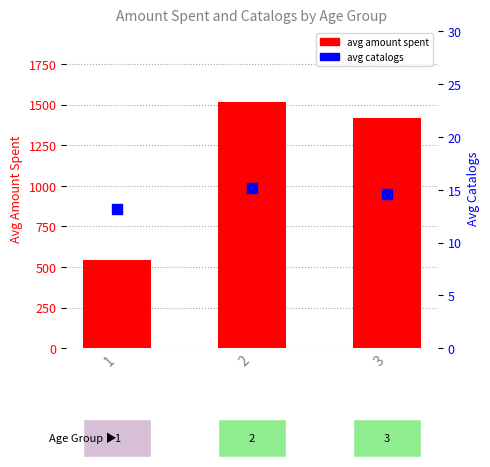

At how many categories does at least one series exceed 578?

2